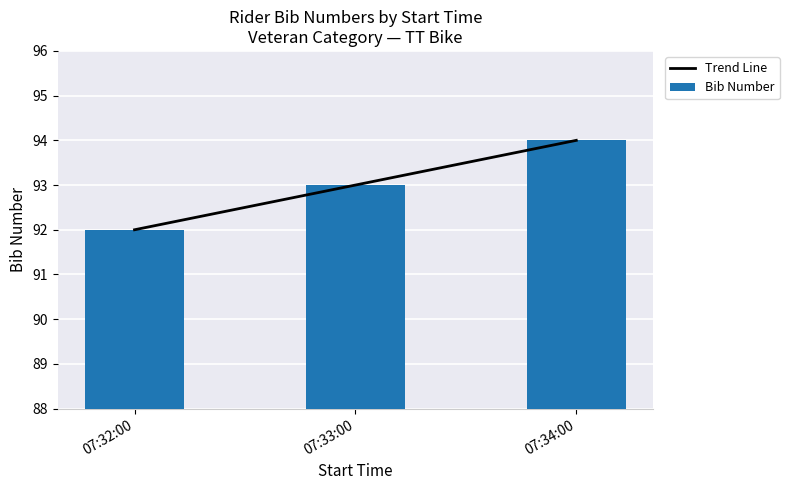

Between 07:33:00 and 07:32:00, which is larger?

07:33:00